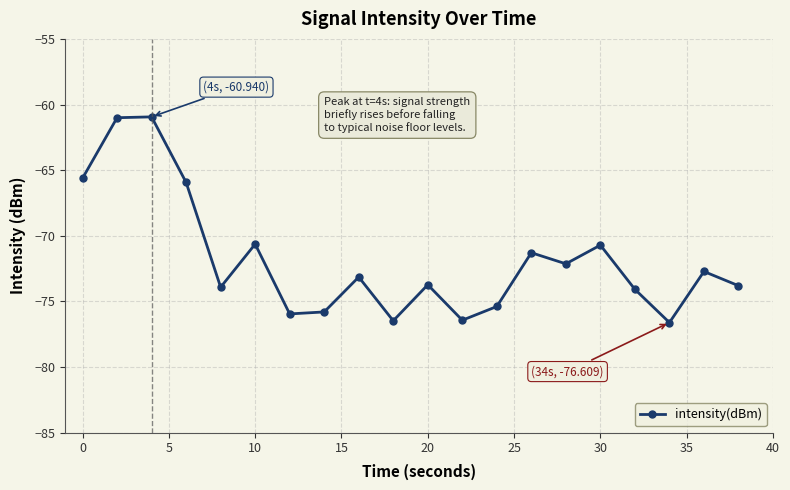

What is the value of the 6th point from the left?

-70.6